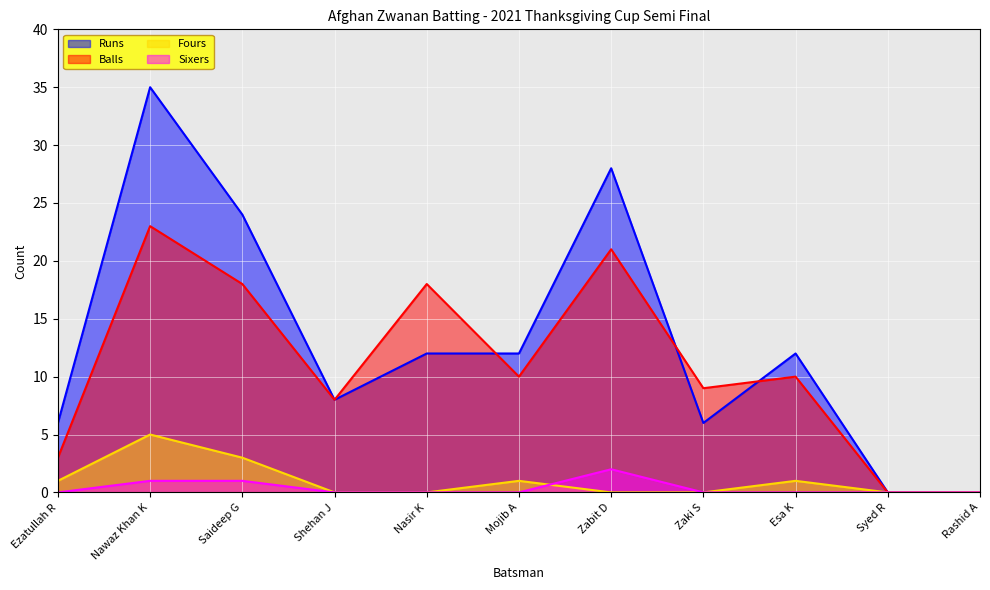

In Fours, how many points are higher than both neighbors (excluding endpoints)?

3